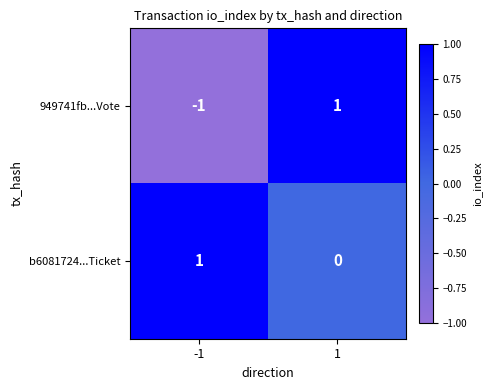

Is it true that b6081724...Ticket equals -1 at 1?

False